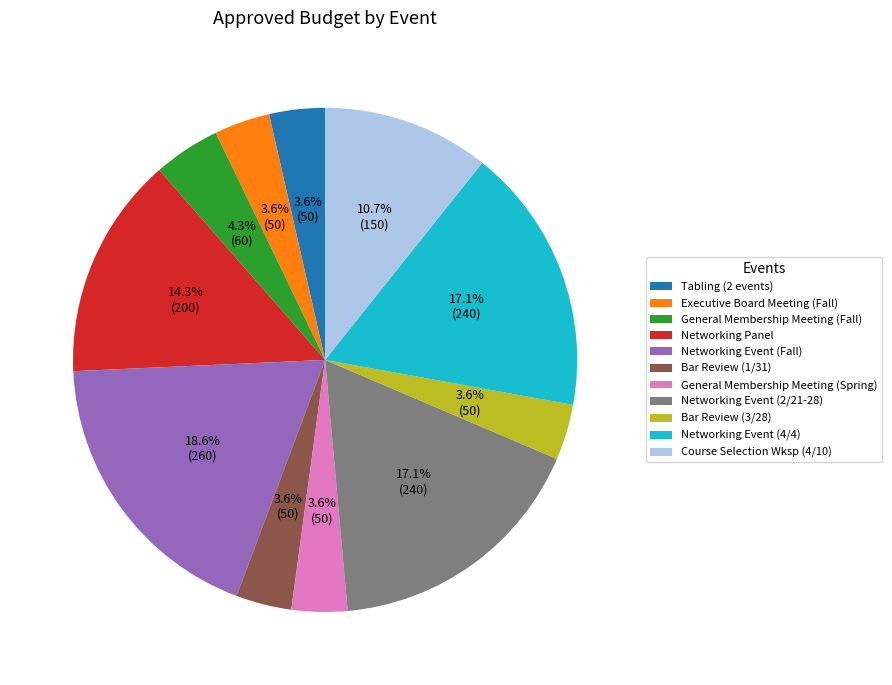

Between Course Selection Wksp (4/10) and Bar Review (1/31), which is larger?

Course Selection Wksp (4/10)